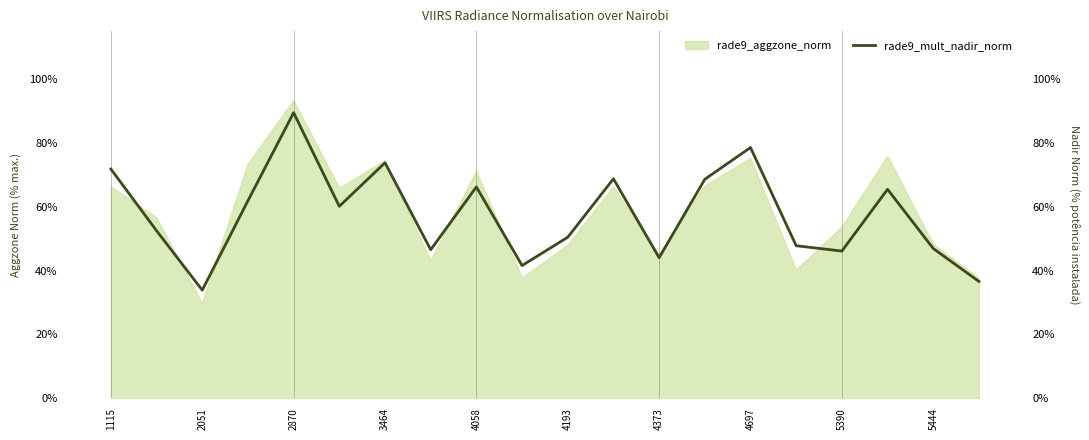

What is the average value?

0.6